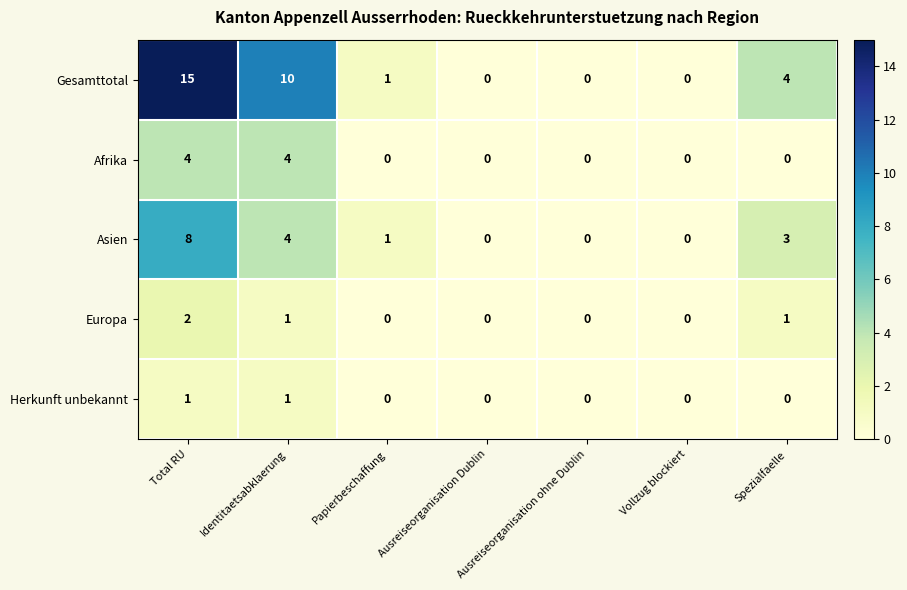

The value of Afrika at Identitaetsabklaerung is 1. True or false?

False